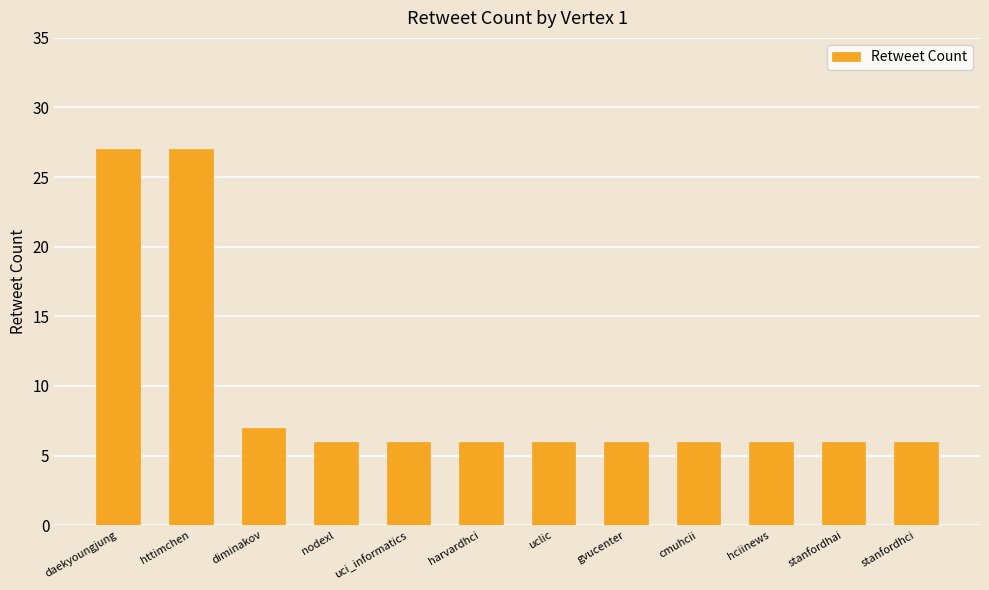

At which label is the value closest to 16?

diminakov